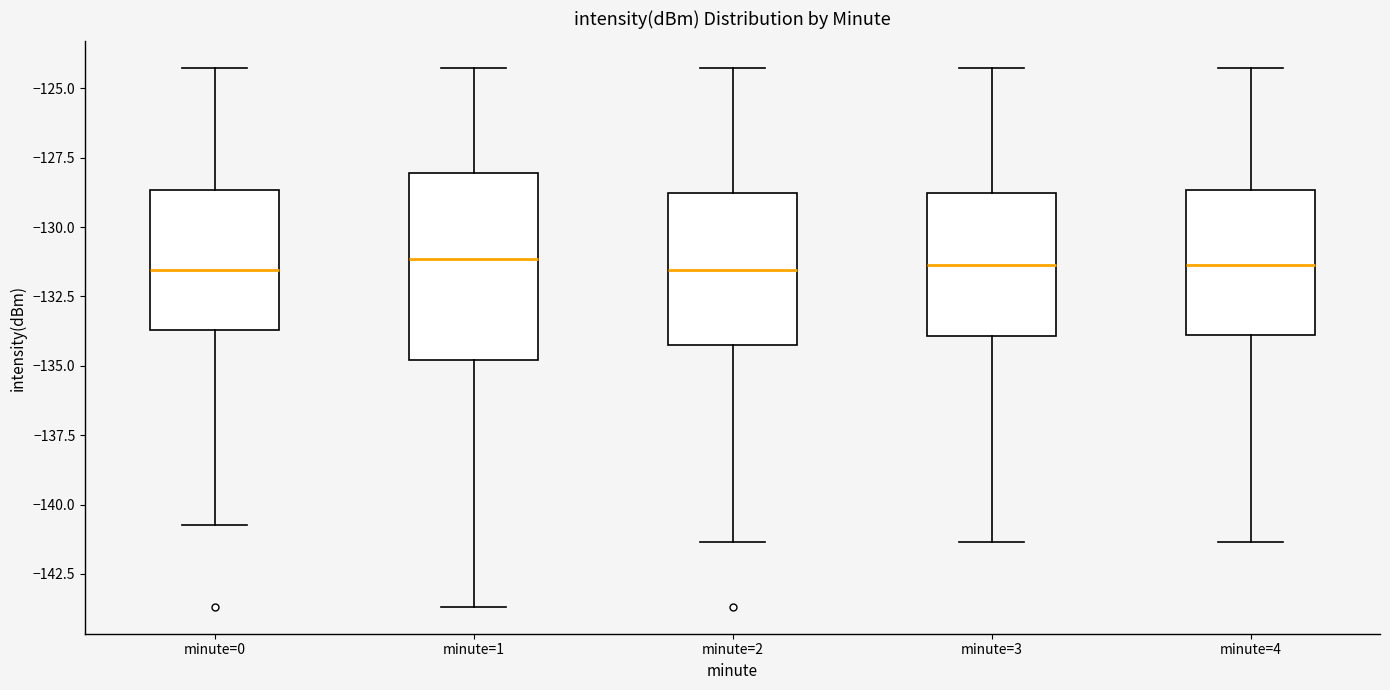

Which box is the tallest, from its lower edge to its upper edge?

minute=1